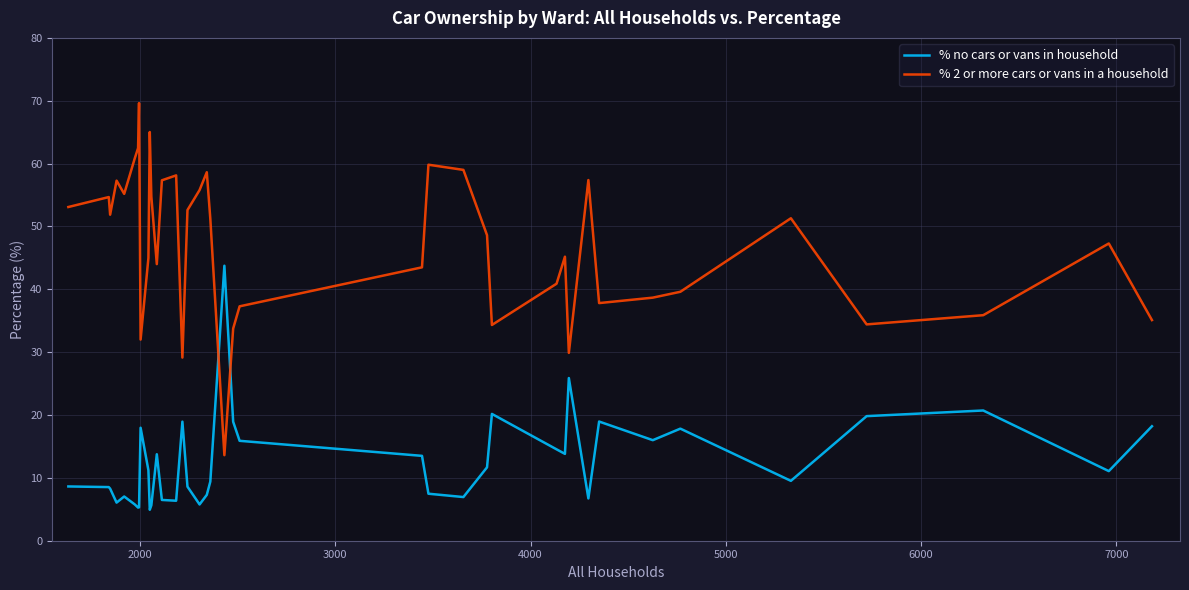

Rank the series by their average value, from highest to lowest.

% 2 or more cars or vans in a household, % no cars or vans in household